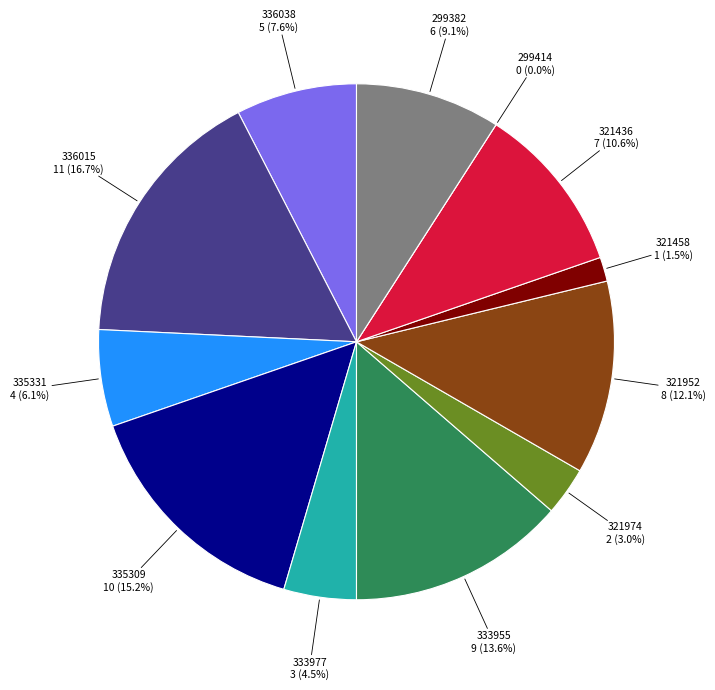

Is 321974 the majority of the pie?

No